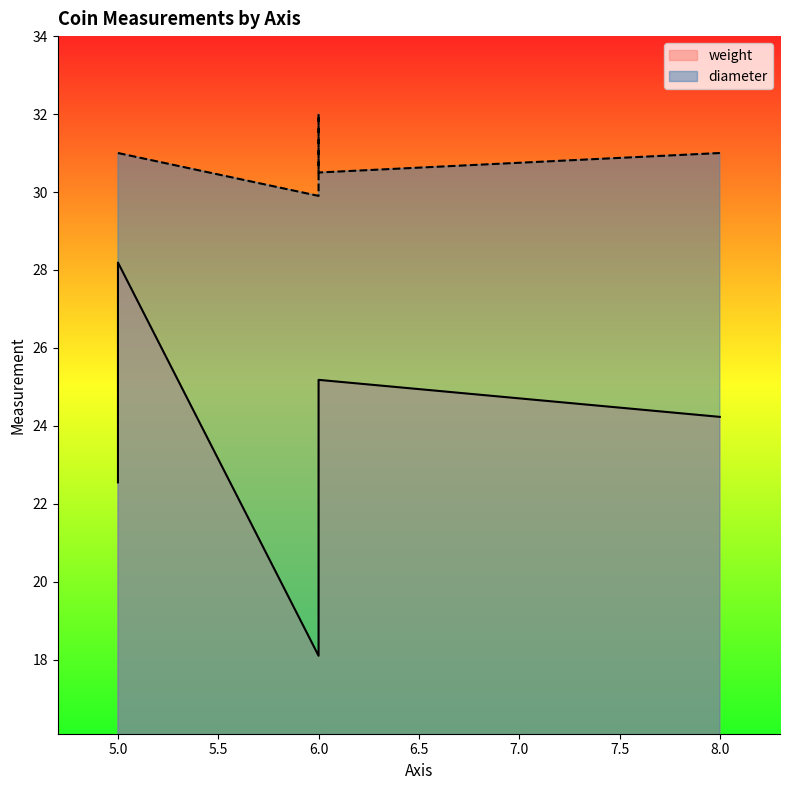

How many lines are shown in the chart?

2